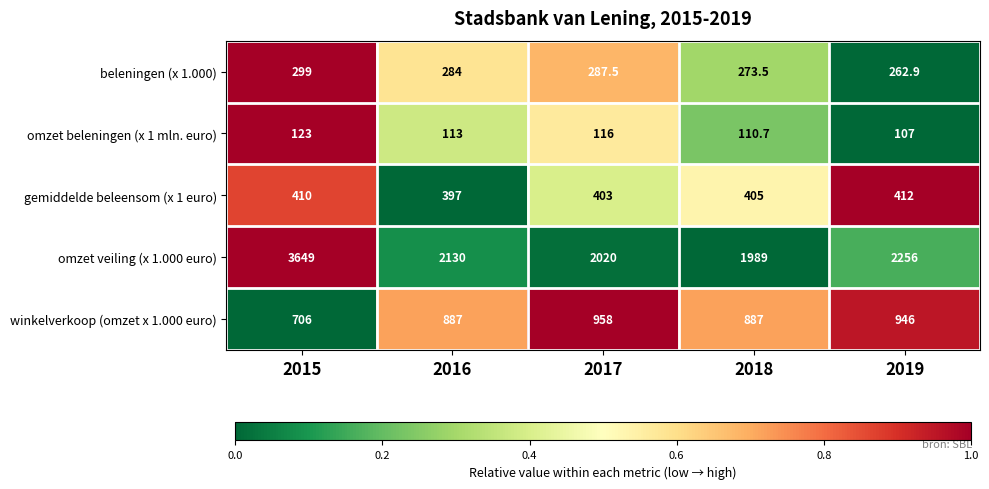

What is the average value of the beleningen (x 1.000) series?

281.4